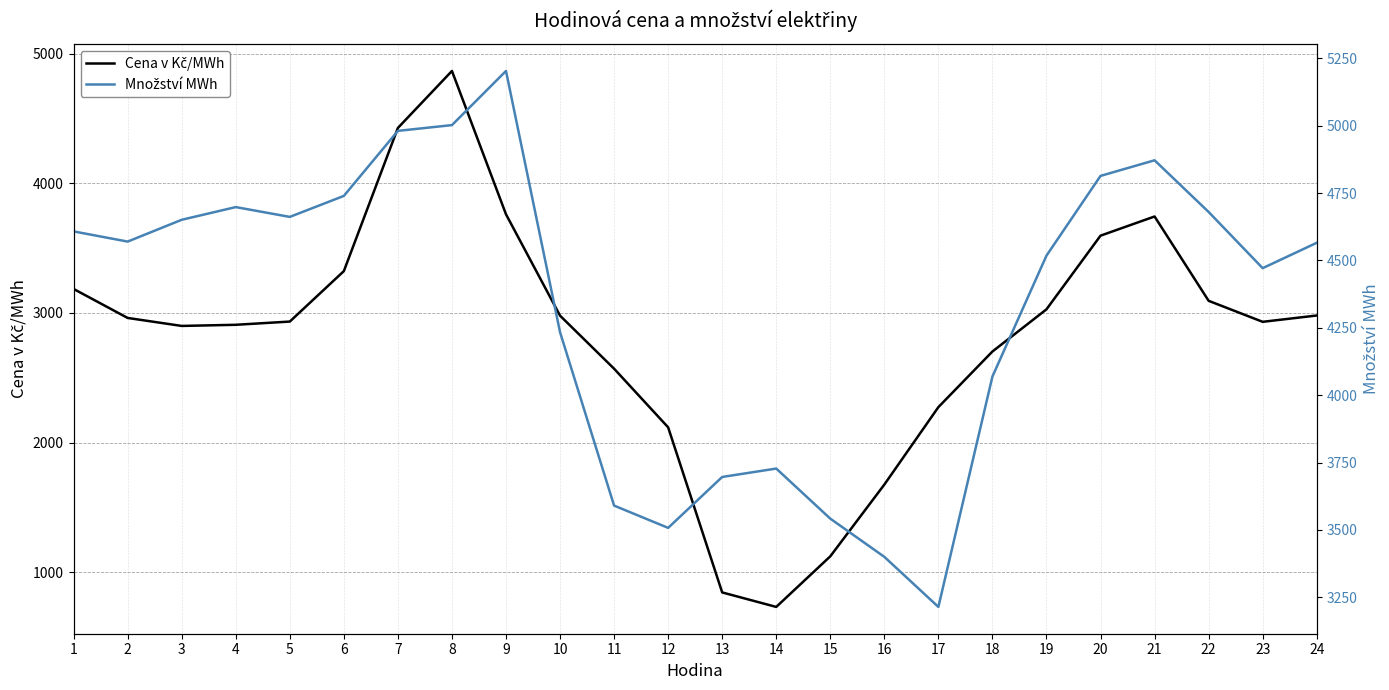

At how many categories does at least one series exceed 3219?

23